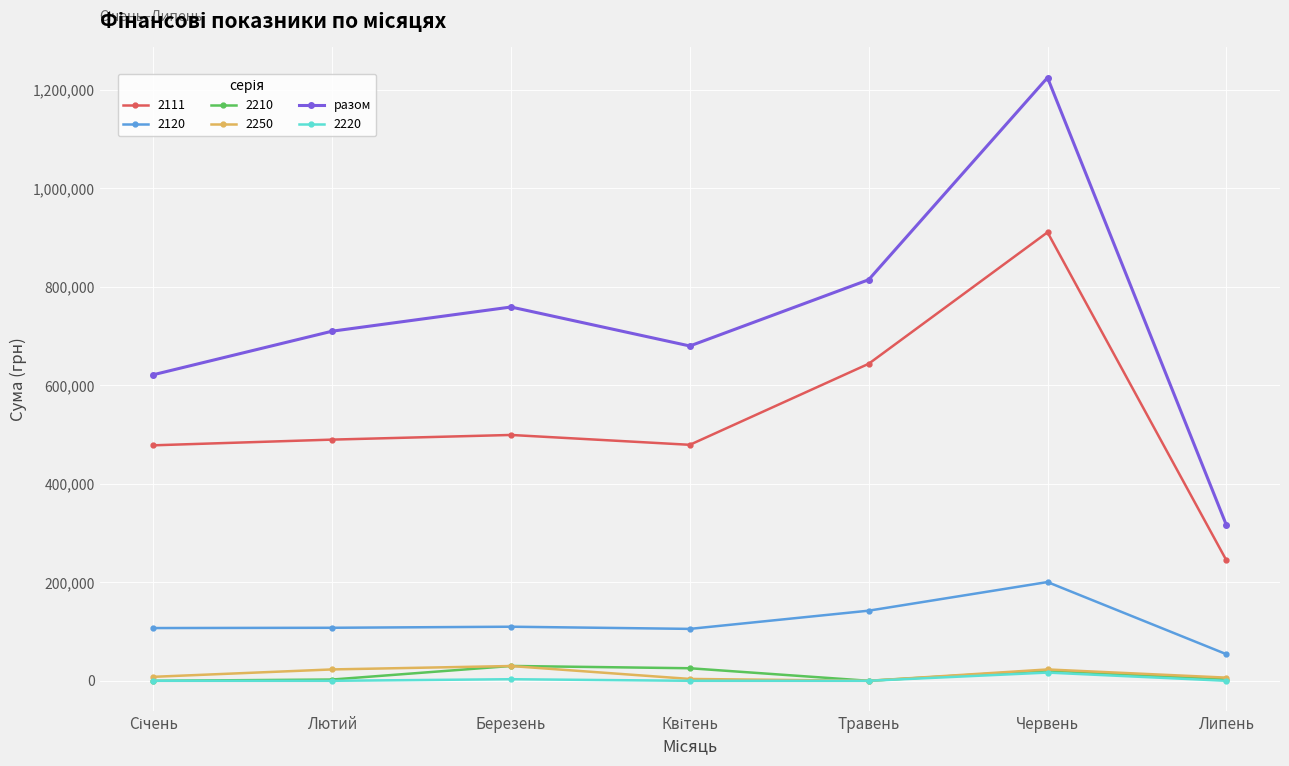

Between Березень and Червень, which series saw the biggest shift?

разом